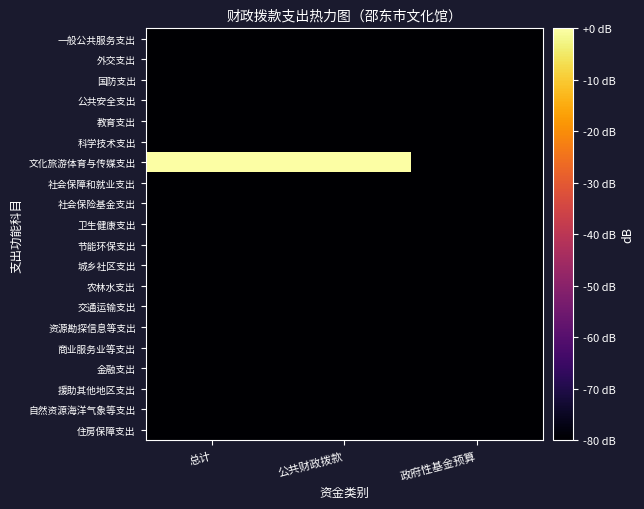

Reading right to left, extract all data points from this chart.

一般公共服务支出: 政府性基金预算=-80.0	公共财政拨款=-80.0	总计=-80.0
外交支出: 政府性基金预算=-80.0	公共财政拨款=-80.0	总计=-80.0
国防支出: 政府性基金预算=-80.0	公共财政拨款=-80.0	总计=-80.0
公共安全支出: 政府性基金预算=-80.0	公共财政拨款=-80.0	总计=-80.0
教育支出: 政府性基金预算=-80.0	公共财政拨款=-80.0	总计=-80.0
科学技术支出: 政府性基金预算=-80.0	公共财政拨款=-80.0	总计=-80.0
文化旅游体育与传媒支出: 政府性基金预算=-80.0	公共财政拨款=0.0	总计=0.0
社会保障和就业支出: 政府性基金预算=-80.0	公共财政拨款=-80.0	总计=-80.0
社会保险基金支出: 政府性基金预算=-80.0	公共财政拨款=-80.0	总计=-80.0
卫生健康支出: 政府性基金预算=-80.0	公共财政拨款=-80.0	总计=-80.0
节能环保支出: 政府性基金预算=-80.0	公共财政拨款=-80.0	总计=-80.0
城乡社区支出: 政府性基金预算=-80.0	公共财政拨款=-80.0	总计=-80.0
农林水支出: 政府性基金预算=-80.0	公共财政拨款=-80.0	总计=-80.0
交通运输支出: 政府性基金预算=-80.0	公共财政拨款=-80.0	总计=-80.0
资源勘探信息等支出: 政府性基金预算=-80.0	公共财政拨款=-80.0	总计=-80.0
商业服务业等支出: 政府性基金预算=-80.0	公共财政拨款=-80.0	总计=-80.0
金融支出: 政府性基金预算=-80.0	公共财政拨款=-80.0	总计=-80.0
援助其他地区支出: 政府性基金预算=-80.0	公共财政拨款=-80.0	总计=-80.0
自然资源海洋气象等支出: 政府性基金预算=-80.0	公共财政拨款=-80.0	总计=-80.0
住房保障支出: 政府性基金预算=-80.0	公共财政拨款=-80.0	总计=-80.0